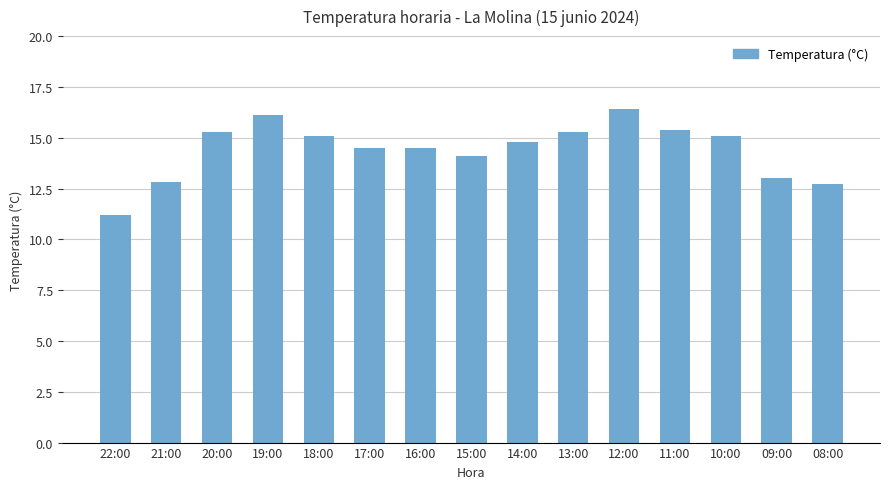

At which label does the data first exceed 14?

20:00